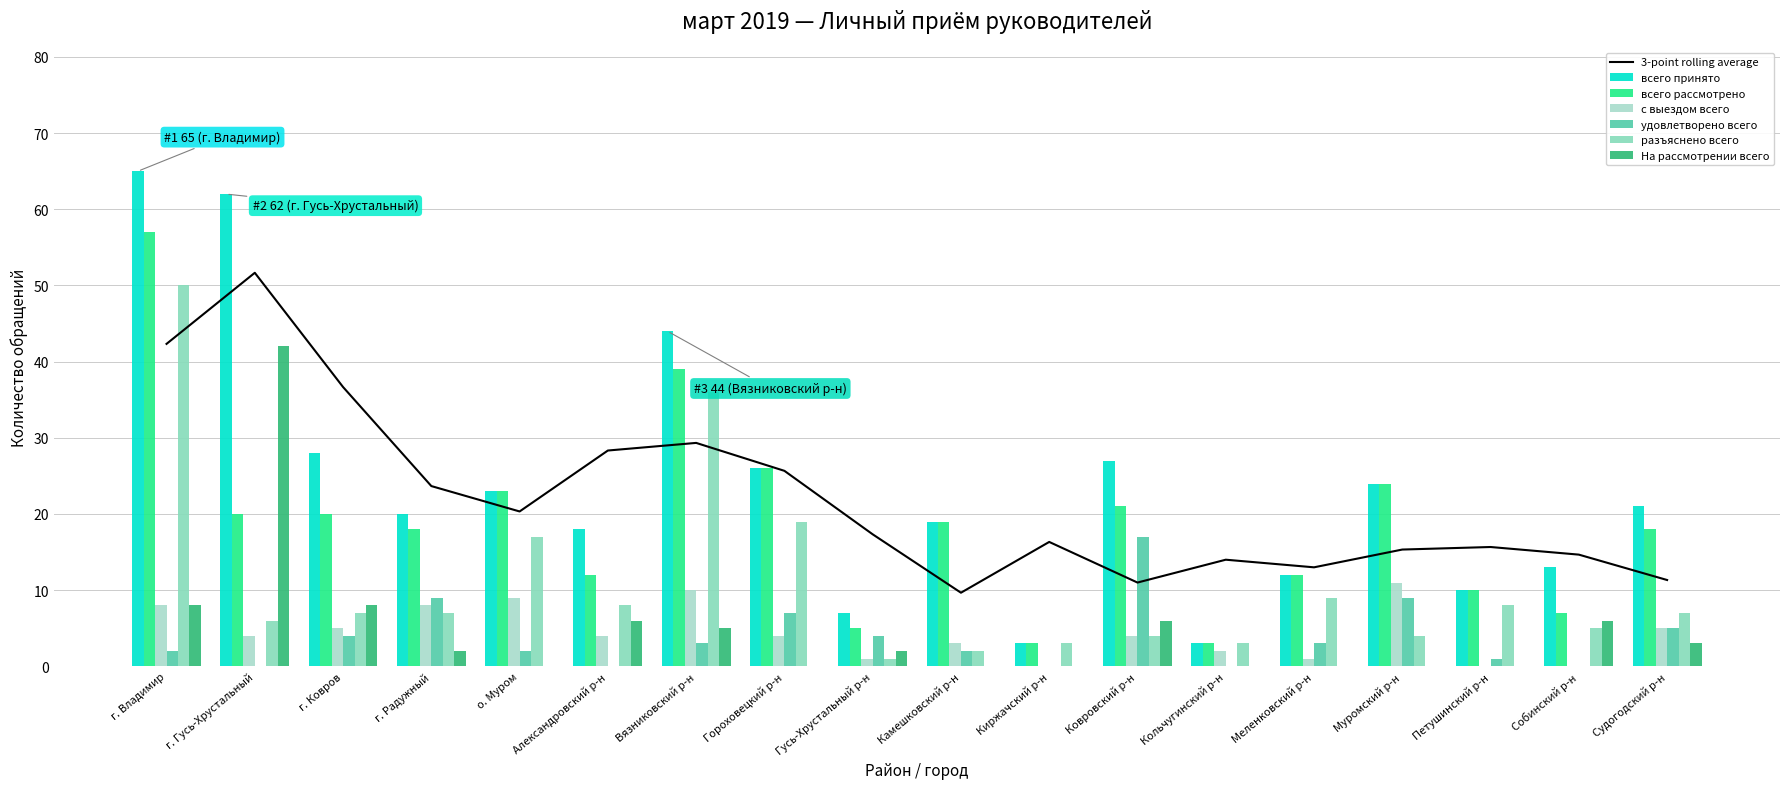

What is the difference between the maximum and minimum values in the всего принято series?

62